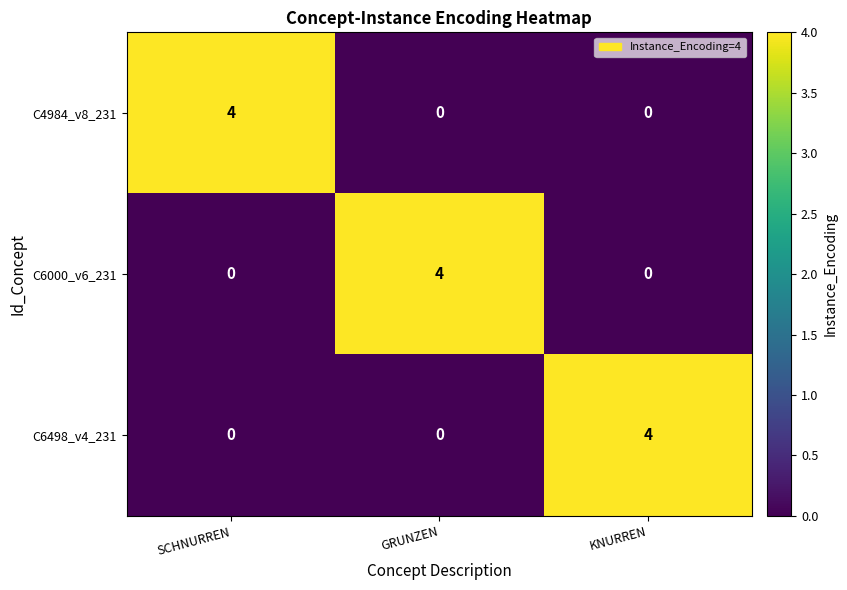

At how many categories does at least one series exceed 3?

3